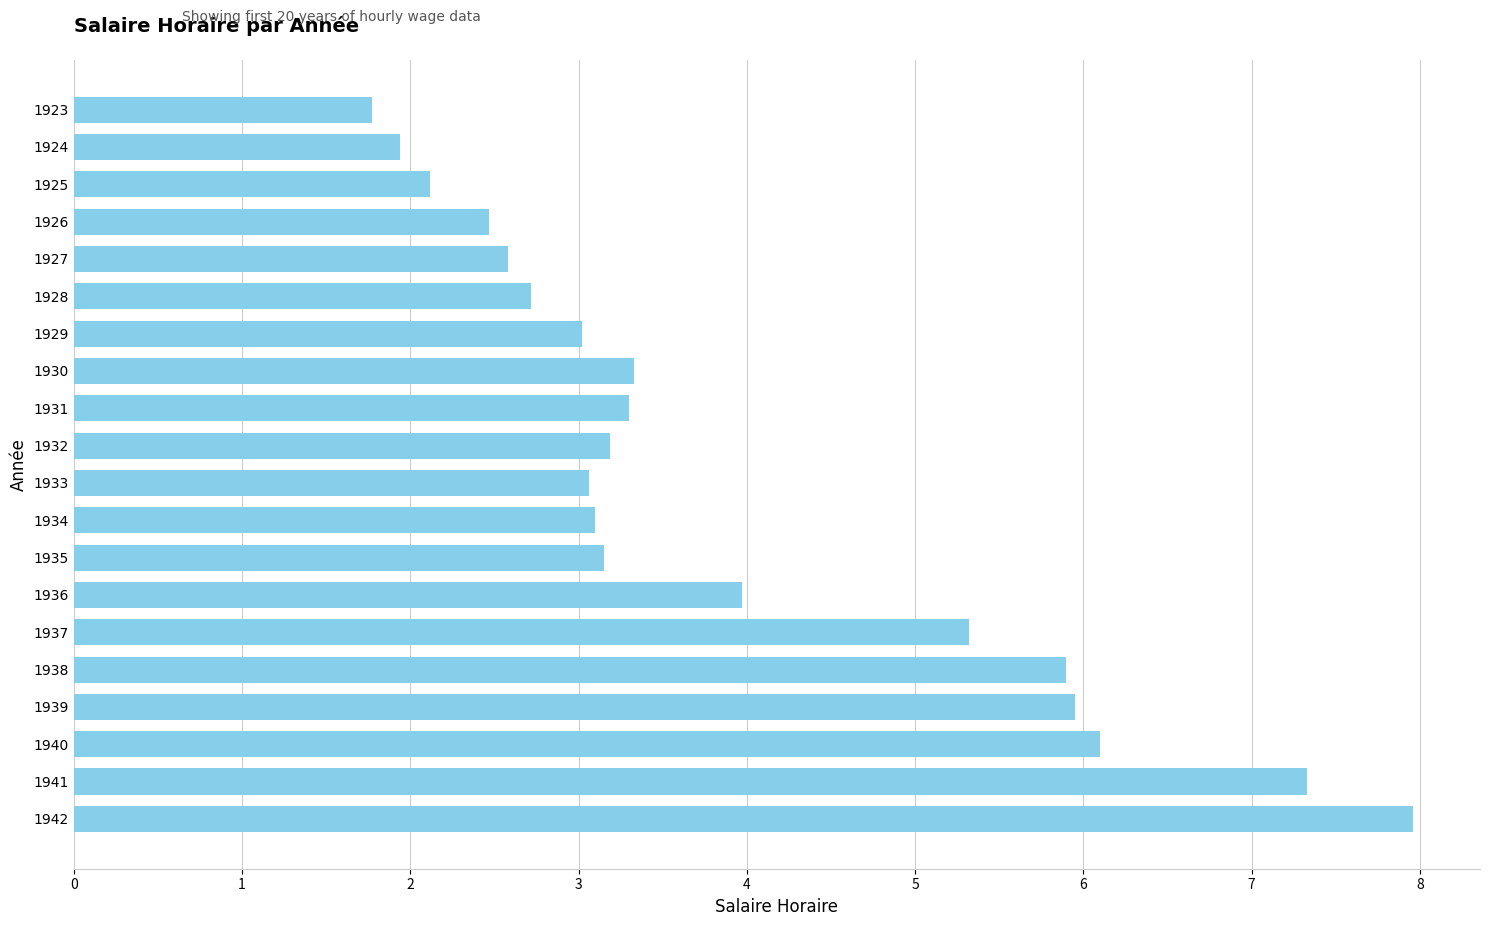

True or false: the data shows 9.2 at 1937.

False